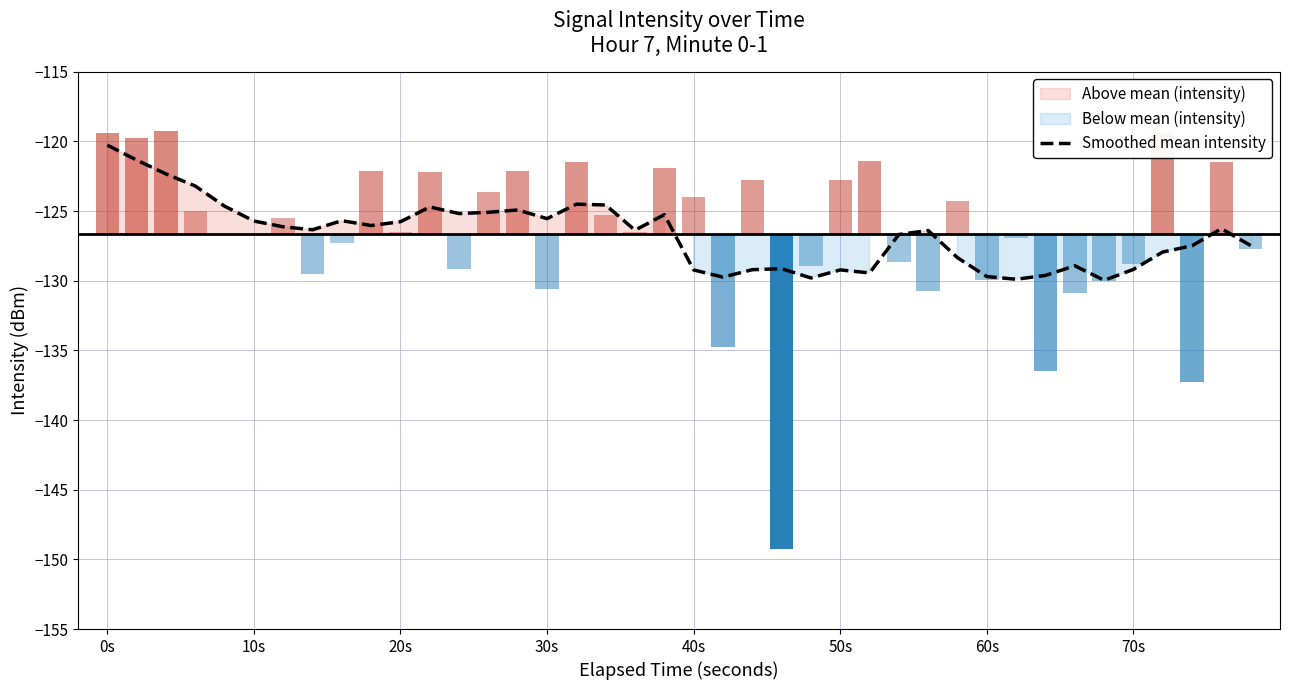

What is the sum of all values?

-5067.1